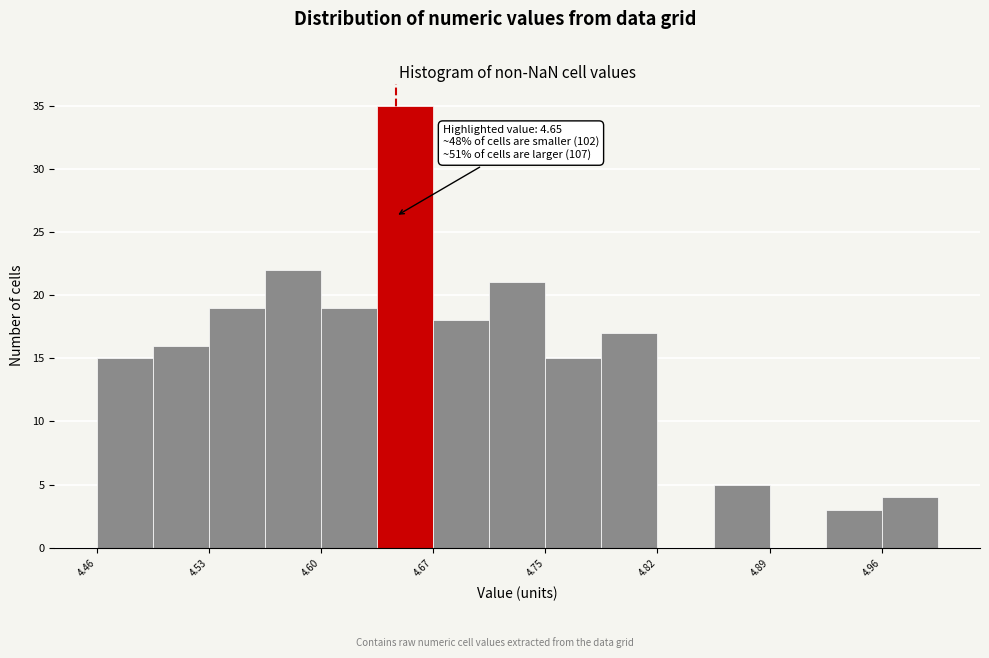

Around what value on the x-axis is the tallest bar? Give the approximate position of its centre, as read against the axis.

4.66